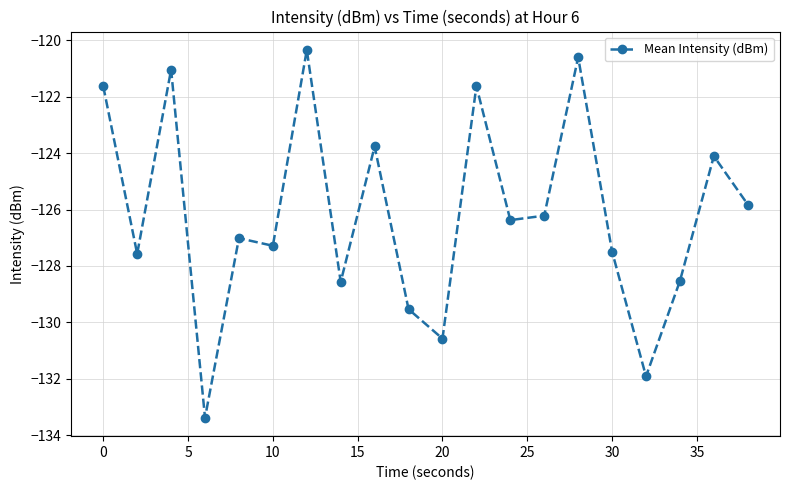

What is the value of the 5th point from the left?

-127.0